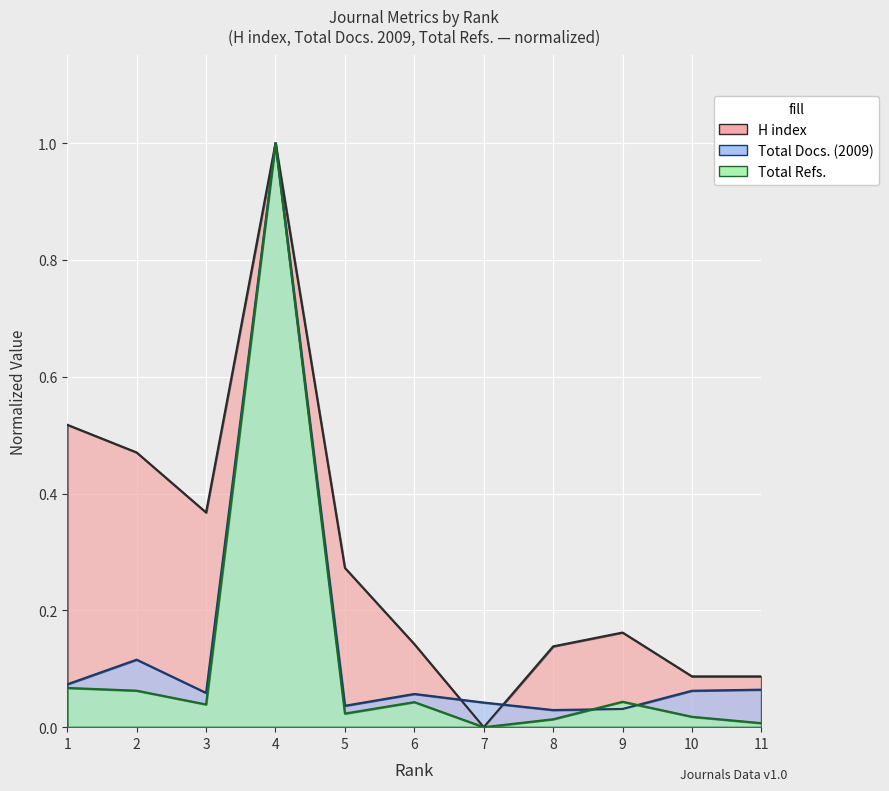

Reading right to left, extract all data points from this chart.

H index: 11=0.1	10=0.1	9=0.2	8=0.1	7=0.0	6=0.1	5=0.3	4=1.0	3=0.4	2=0.5	1=0.5
Total Docs. (2009): 11=0.1	10=0.1	9=0.0	8=0.0	7=0.0	6=0.1	5=0.0	4=1.0	3=0.1	2=0.1	1=0.1
Total Refs.: 11=0.0	10=0.0	9=0.0	8=0.0	7=0.0	6=0.0	5=0.0	4=1.0	3=0.0	2=0.1	1=0.1